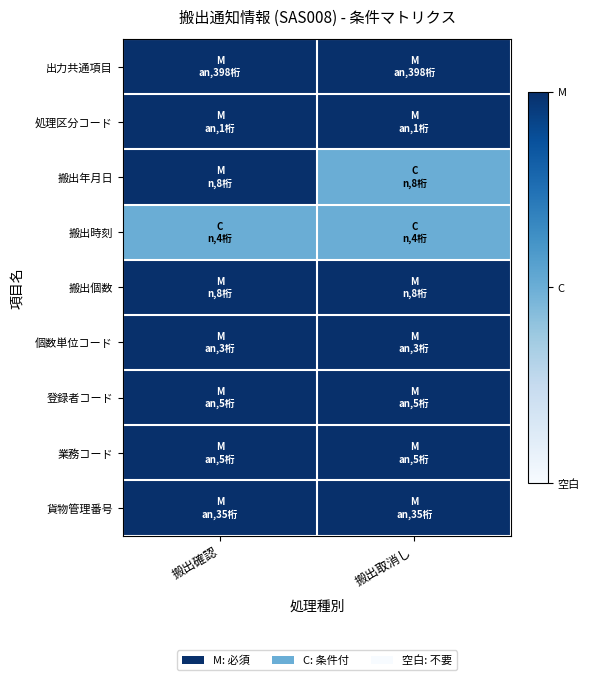

What is the smallest value displayed?

1